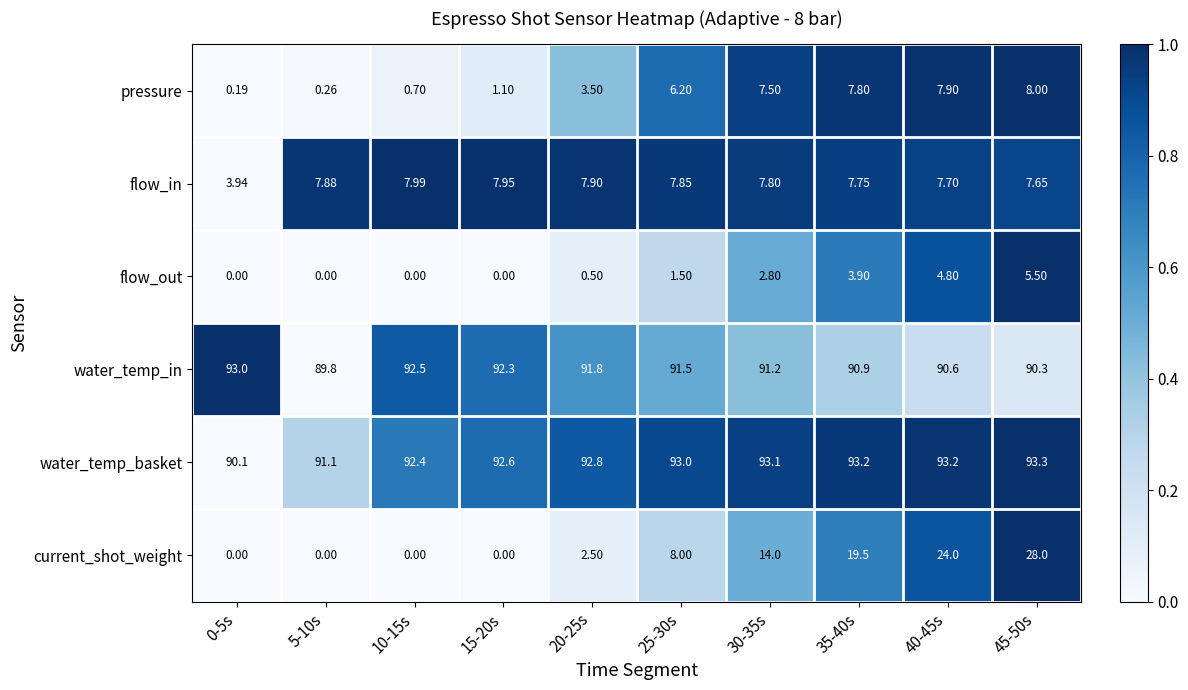

Which series has the widest spread of values?

current_shot_weight